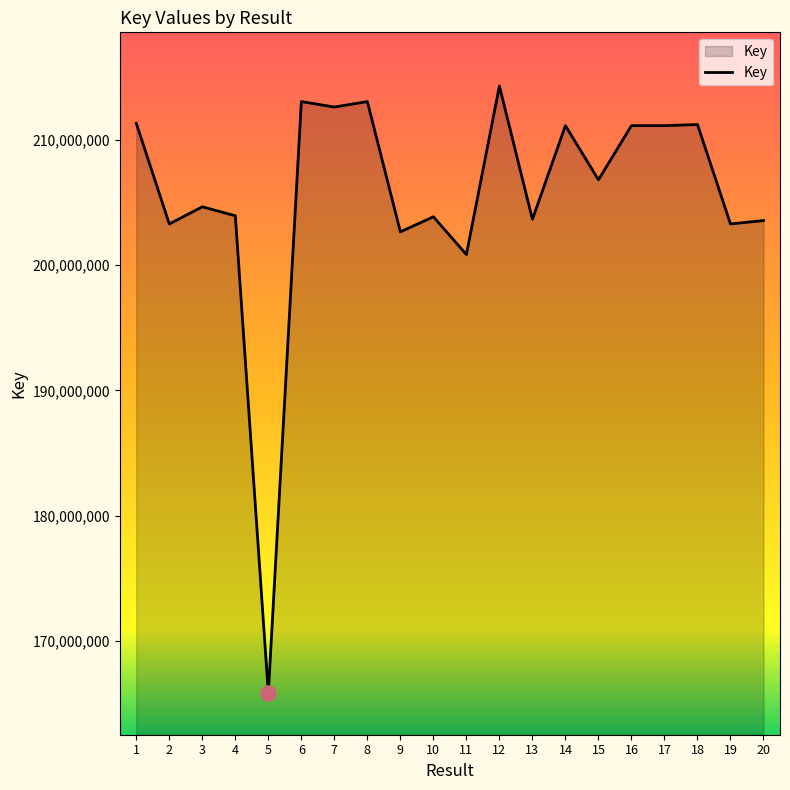

Approximately how many times larger is the value at 6 compared to 16?

1.0